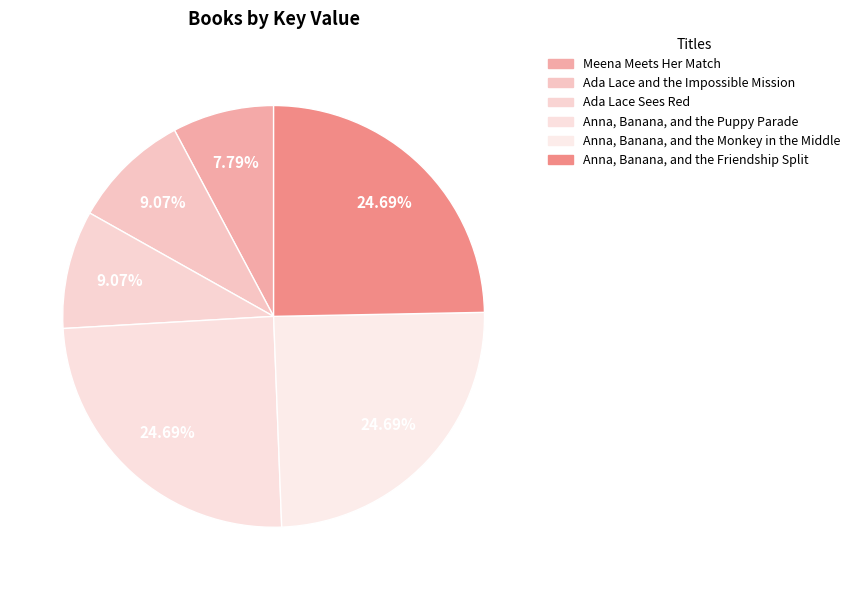

Which slice is the smallest?

Meena Meets Her Match